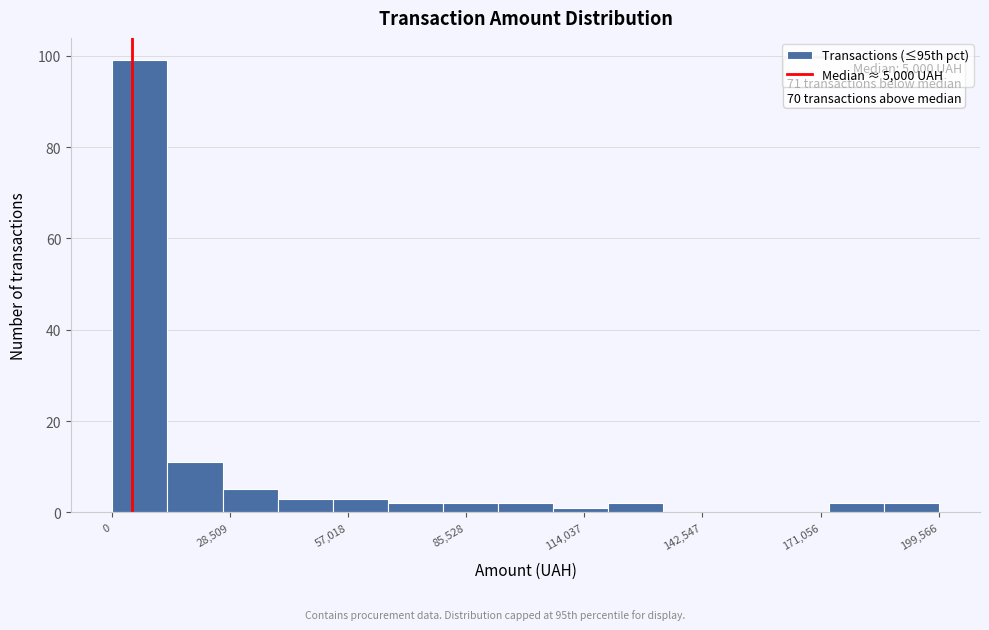

Around what value on the x-axis is the tallest bar? Give the approximate position of its centre, as read against the axis.

5000